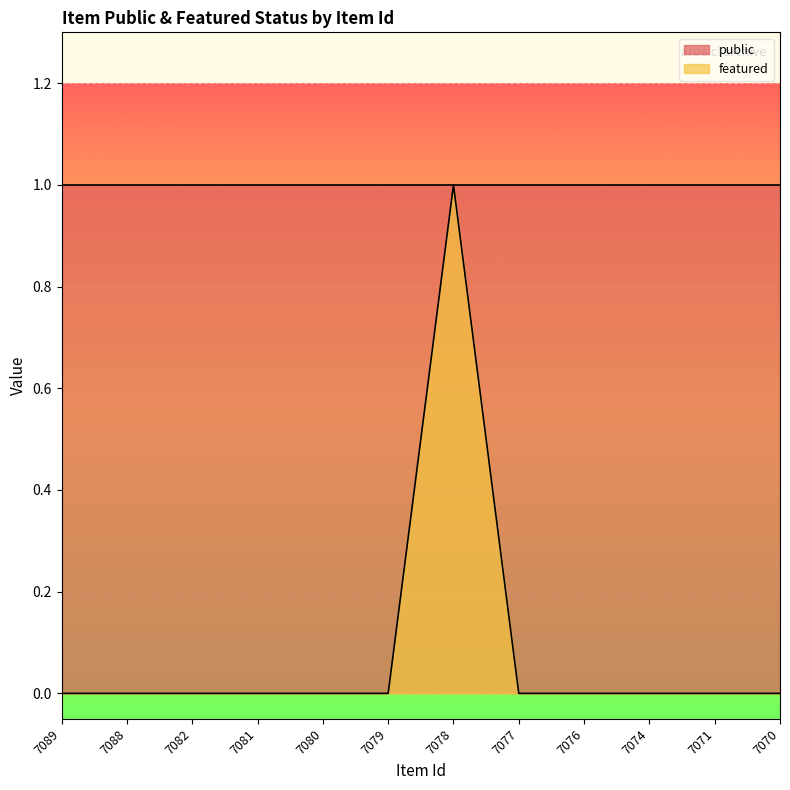

How many values are between 0 and 1?

12